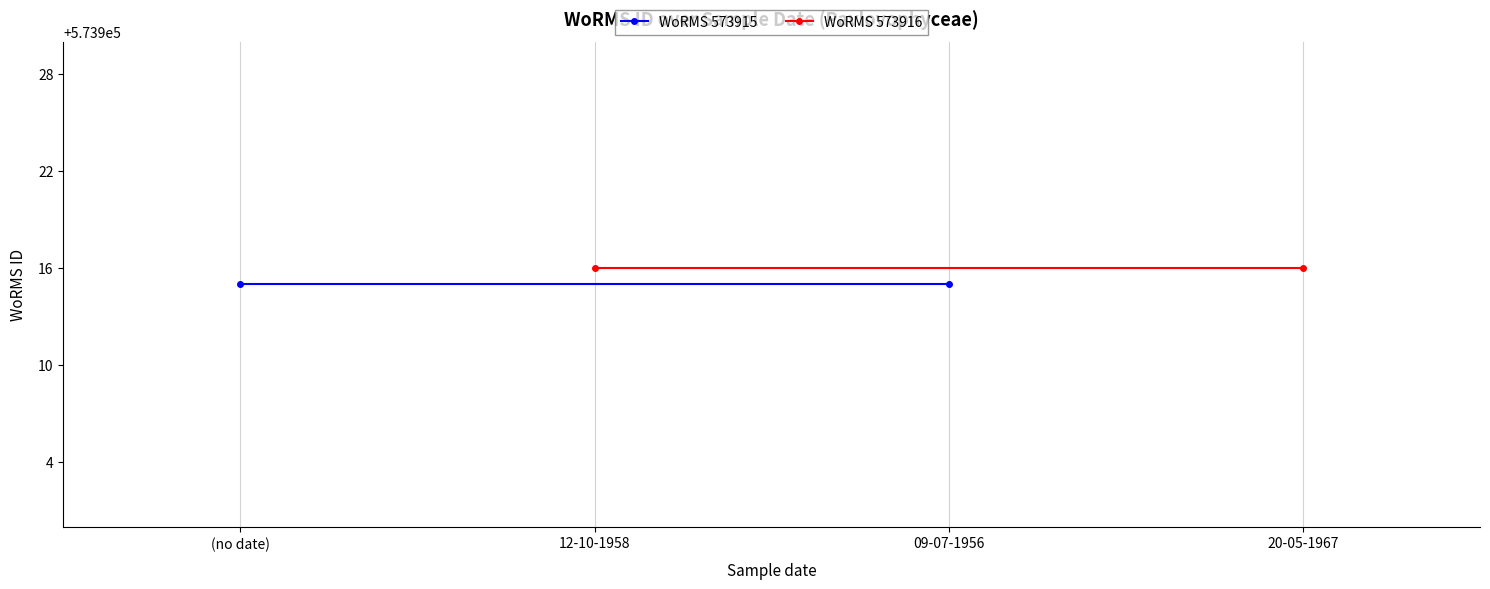

Reading left to right, extract all data points from this chart.

WoRMS 573915: 573915	573915
WoRMS 573916: 573916	573916